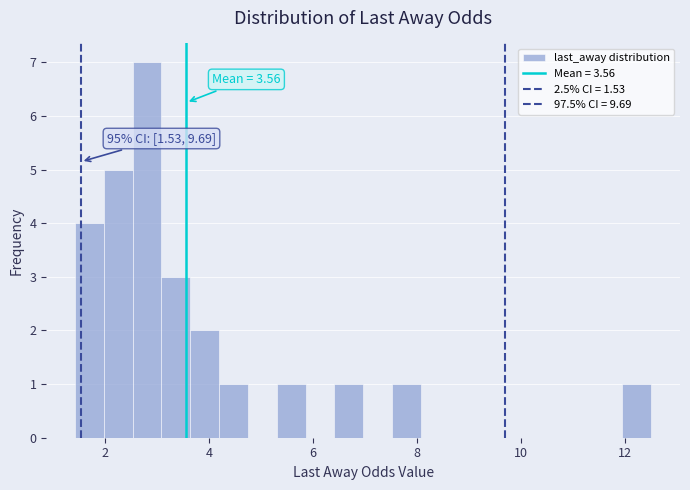

Around what value on the x-axis is the tallest bar? Give the approximate position of its centre, as read against the axis.

2.8